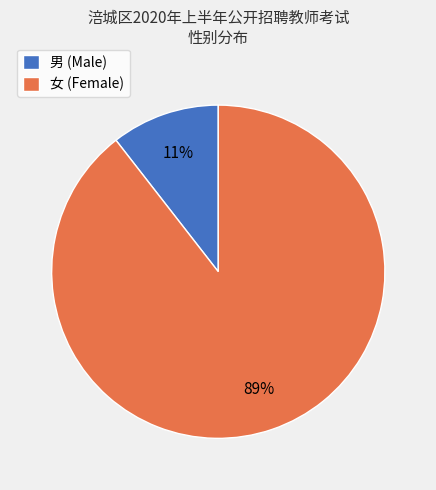

Is 男 the majority of the pie?

No